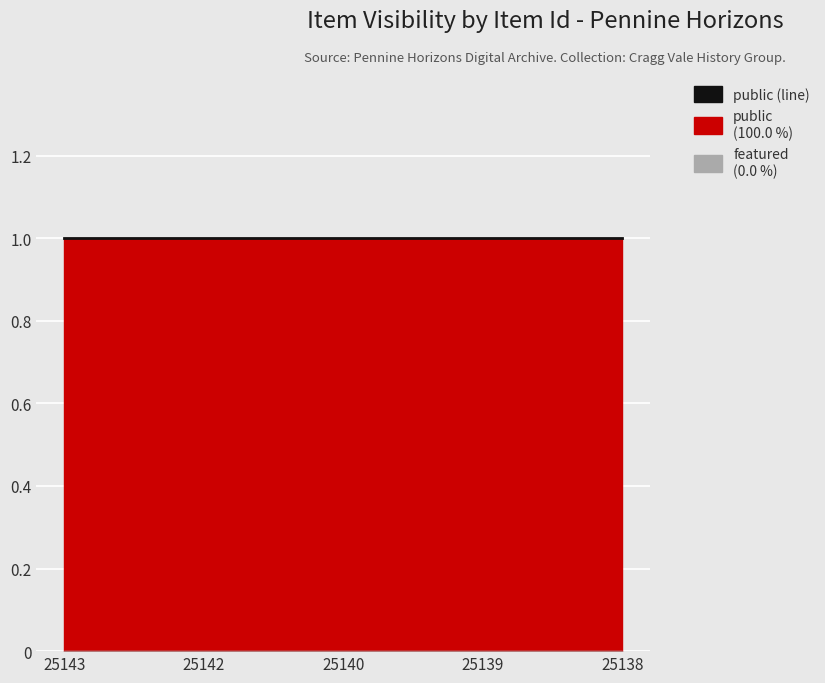

What are all the series names shown in the legend?

public, featured